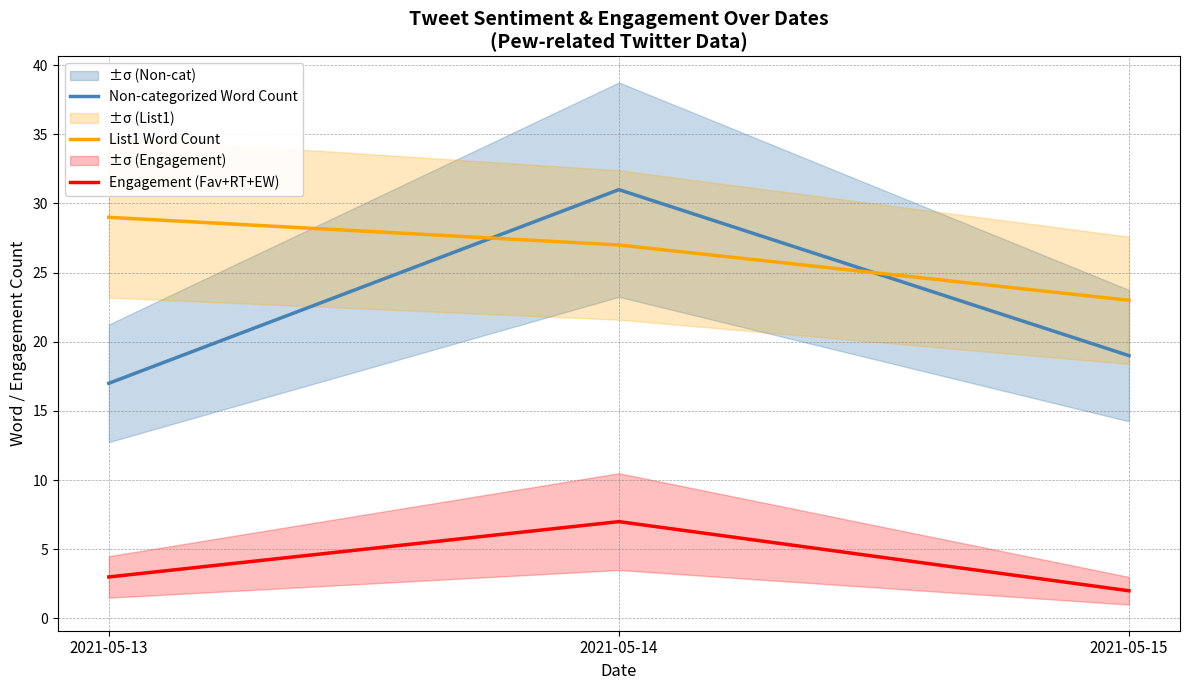

At which label is Engagement (Fav+RT+EW) closest to 4?

2021-05-13